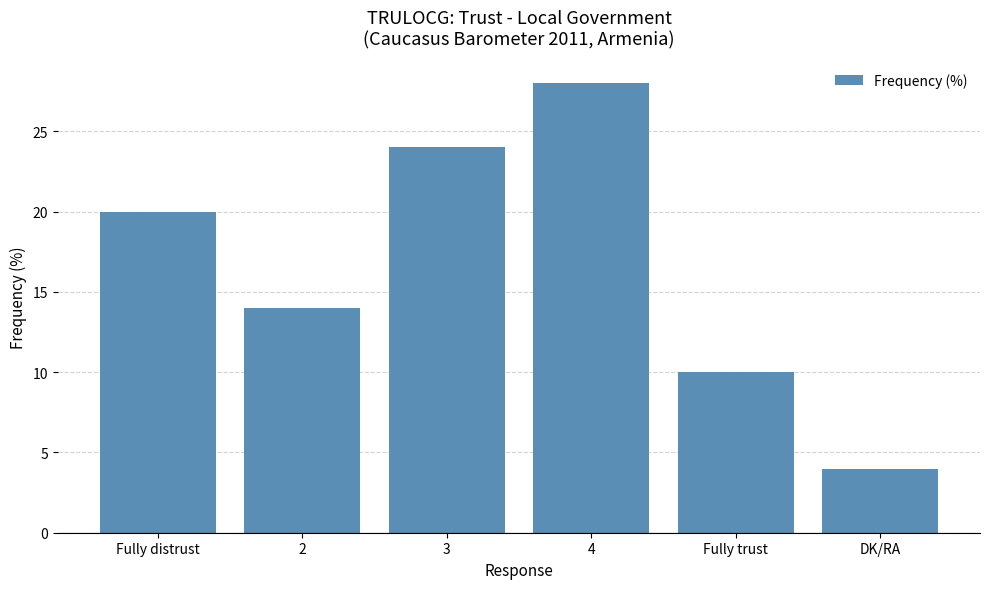

Are the bars horizontal?

No